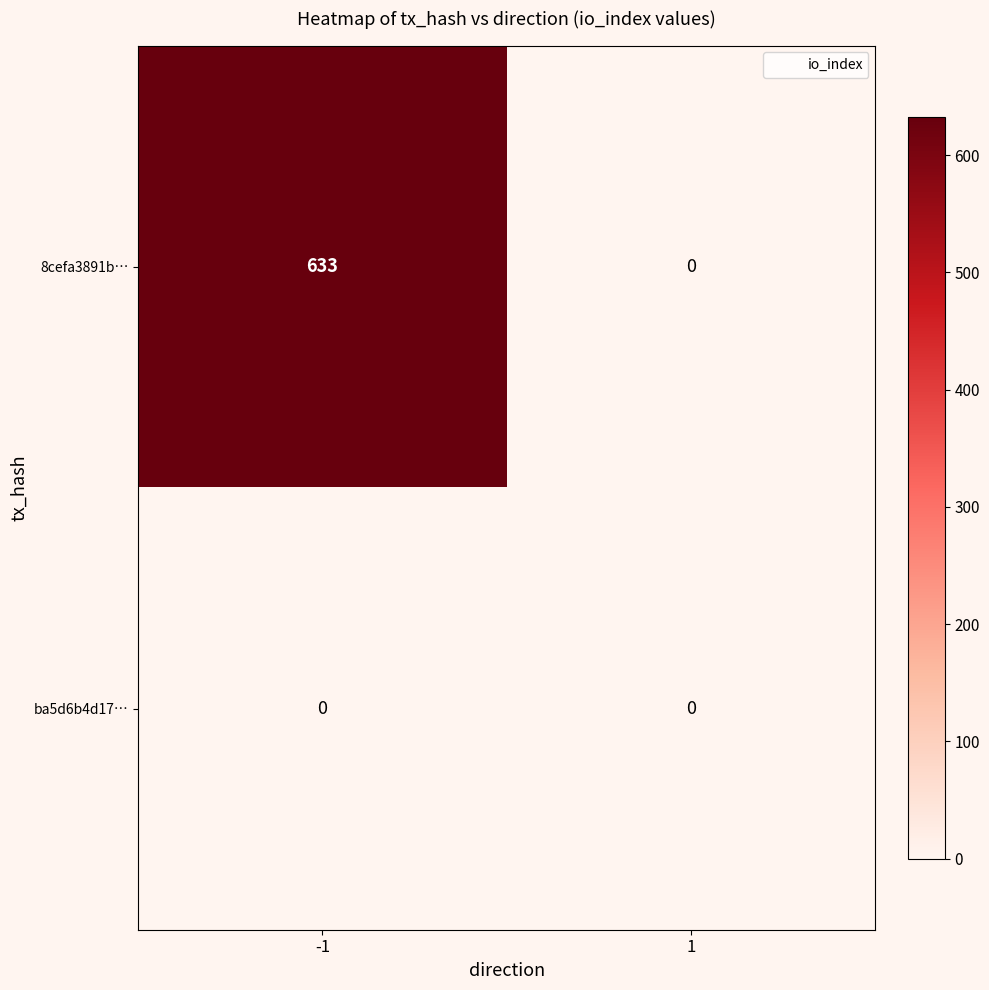

How many distinct data groups are displayed?

2